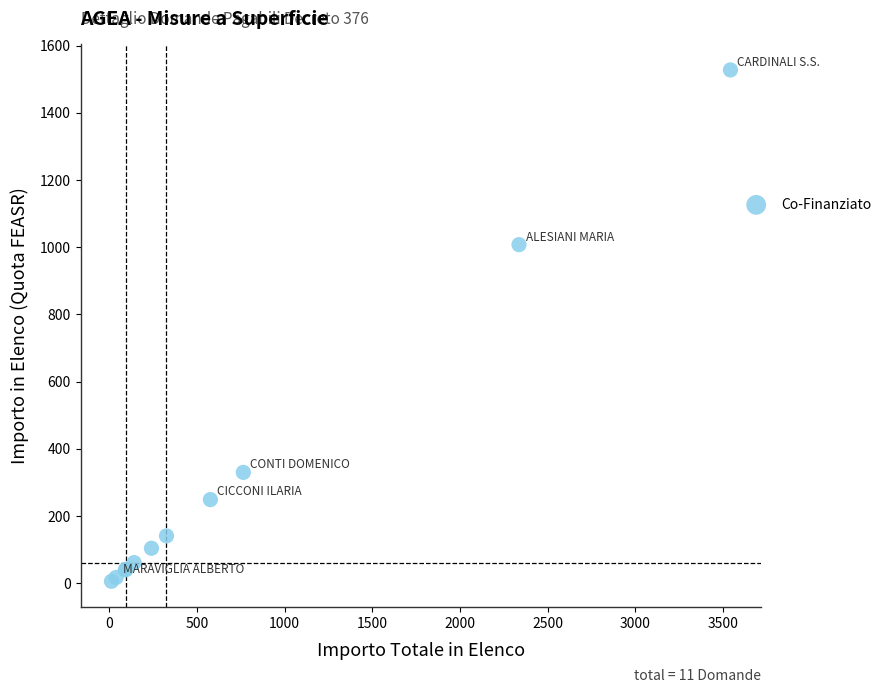

What Y value in the scatter plot is closest to 766?

1007.5